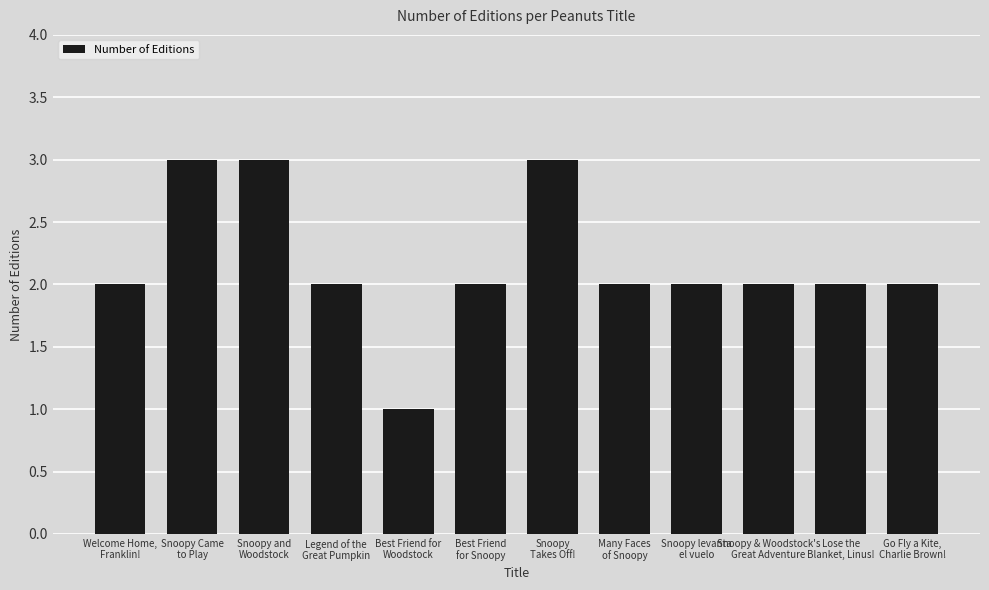

At which category does the chart reach its minimum across all series?

Best Friend for
Woodstock